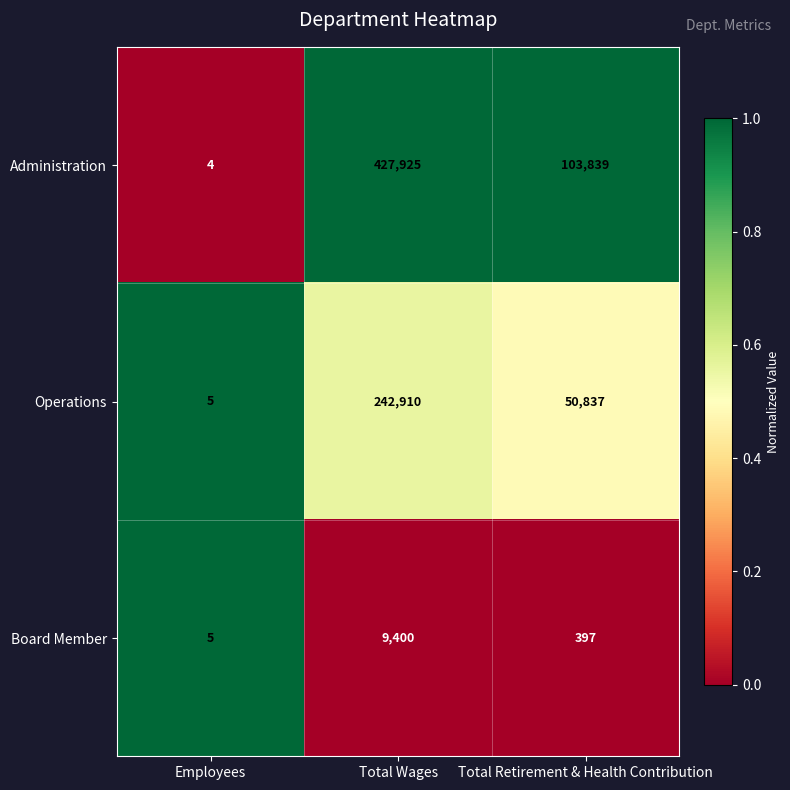

Which series has the largest total across all categories?

Administration